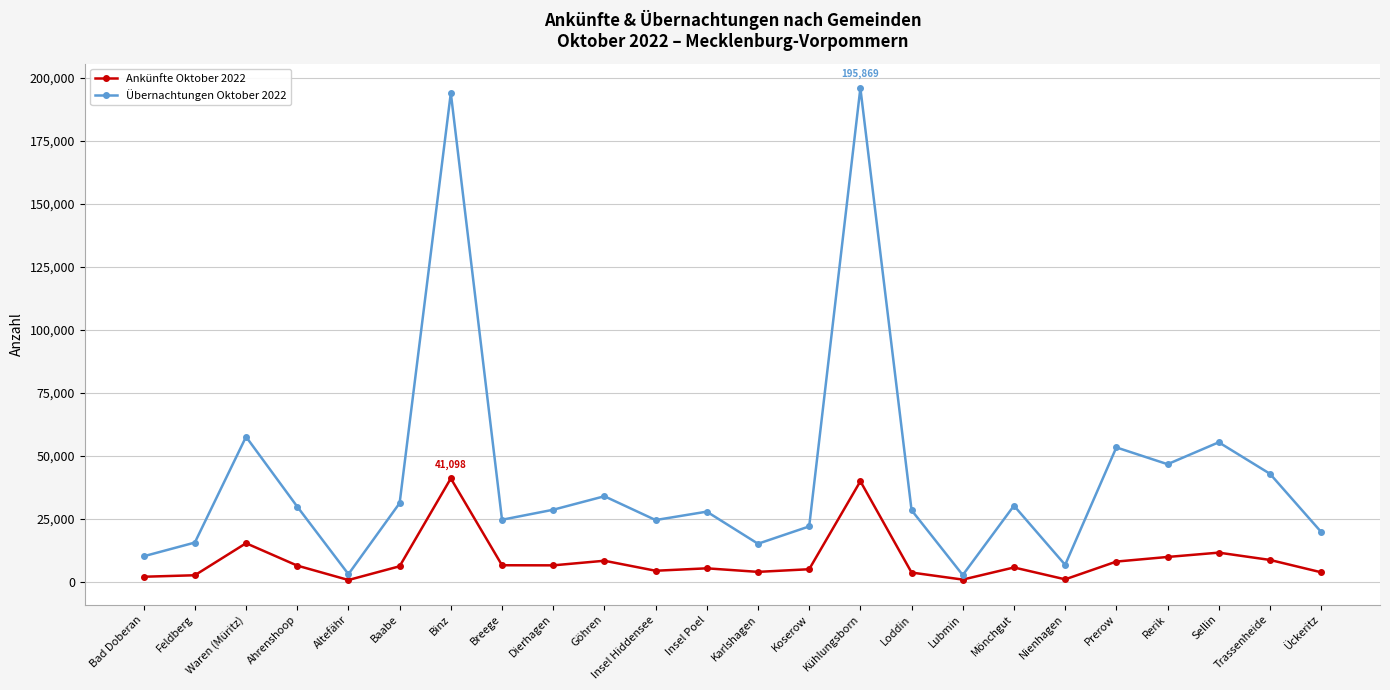

The Ankünfte Oktober 2022 series shows 965 at Lubmin. True or false?

True